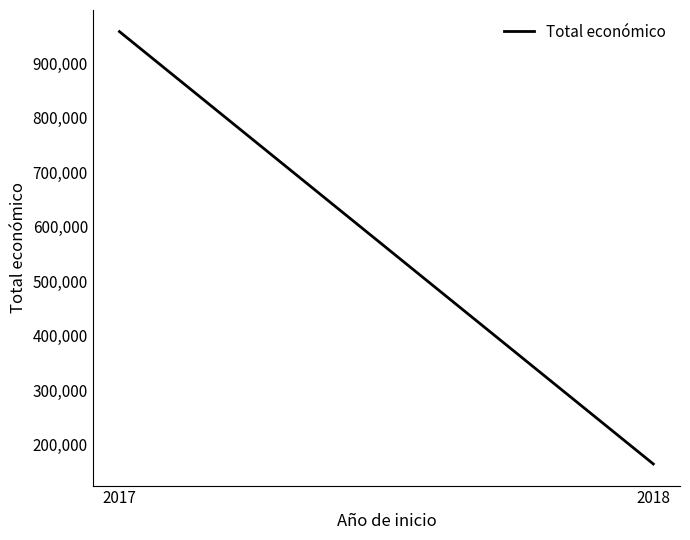

What is the difference between the maximum and minimum values?

793308